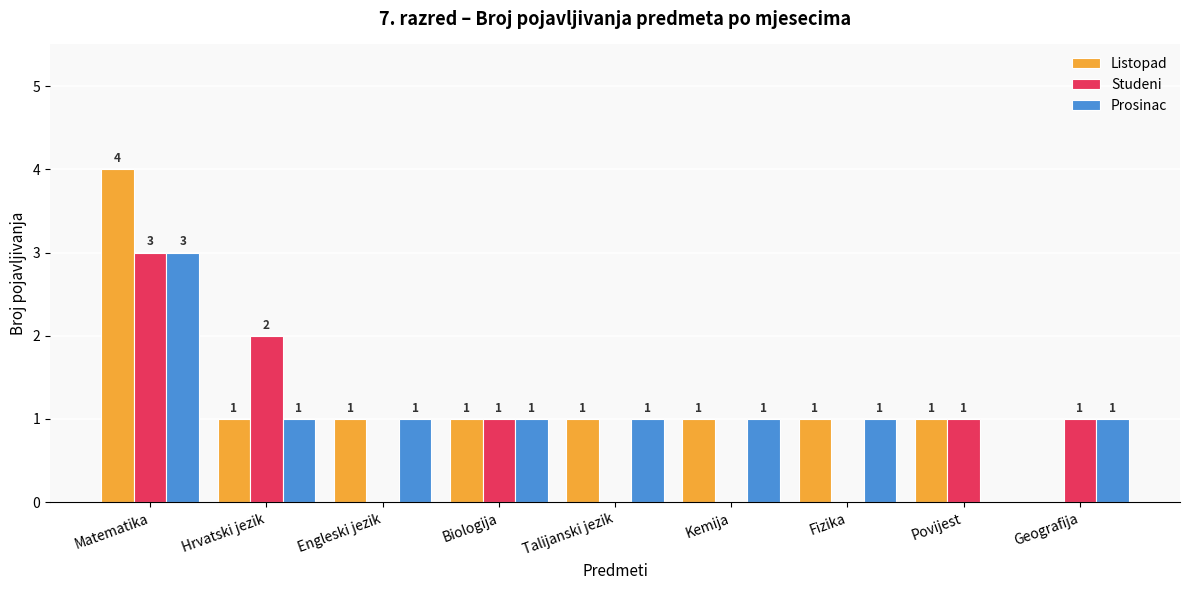

Reading left to right, list all the values displayed in this chart.

Listopad: 4	1	1	1	1	1	1	1	0
Studeni: 3	2	0	1	0	0	0	1	1
Prosinac: 3	1	1	1	1	1	1	0	1